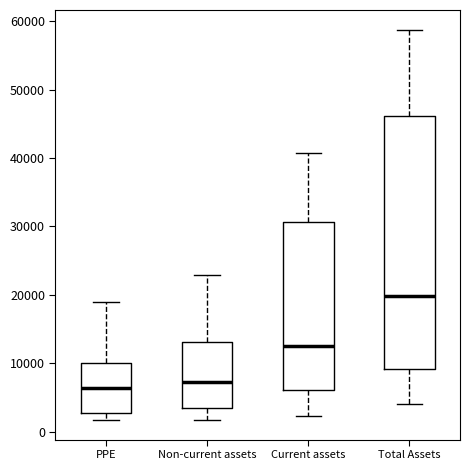

Comparing the boxes themselves (not the whiskers), which one is the tallest?

Total Assets